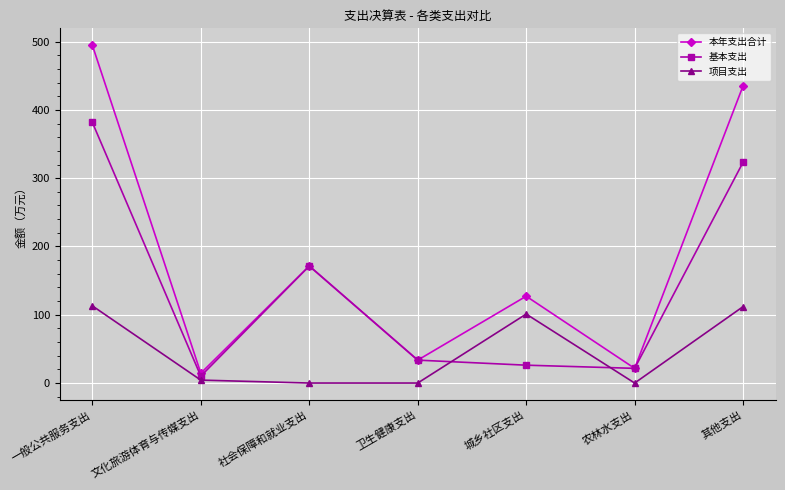

What is the difference between the 基本支出 values at 一般公共服务支出 and 农林水支出?

360.2